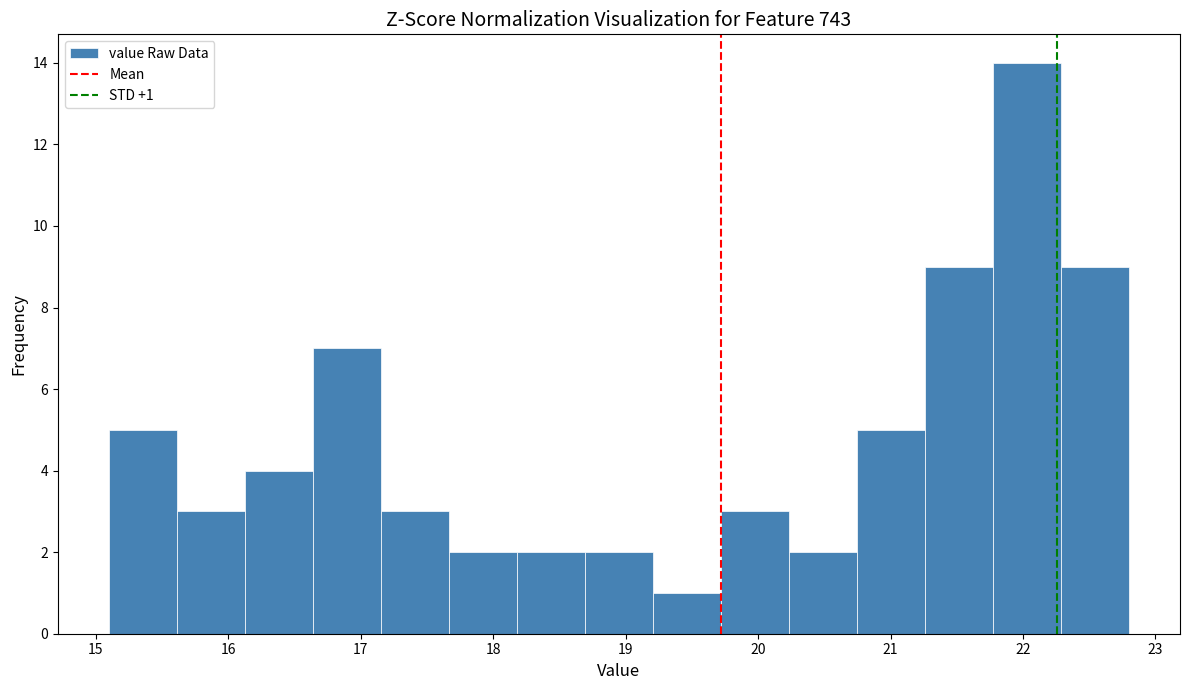

Over which range of the x-axis is the bar tallest?

21.8 to 22.3